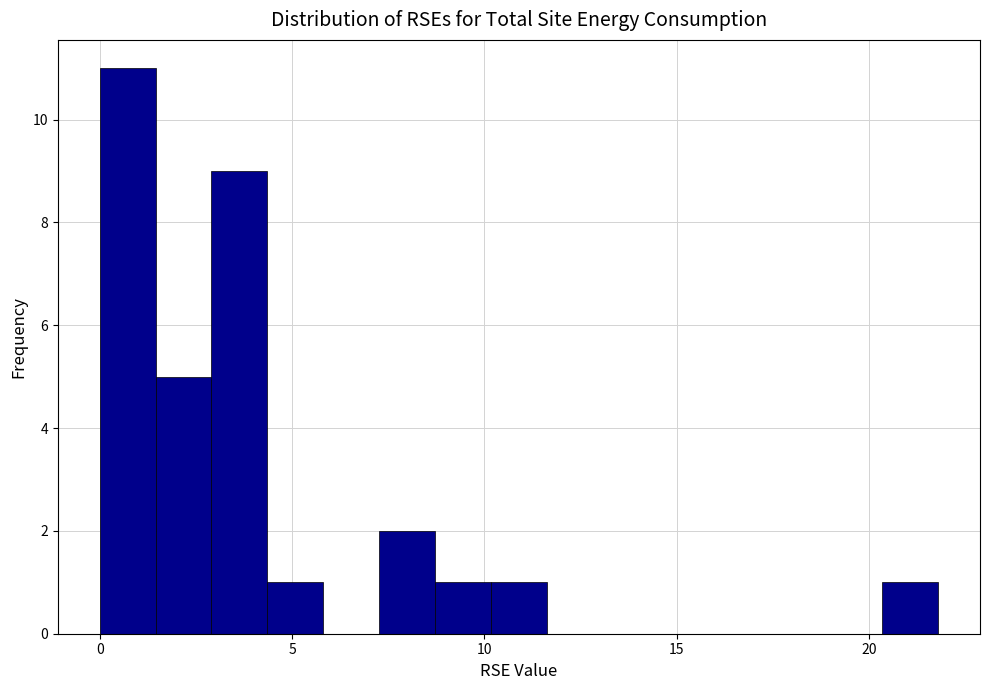

Read against the x-axis, roughly where is the centre of the tallest bar?

0.5